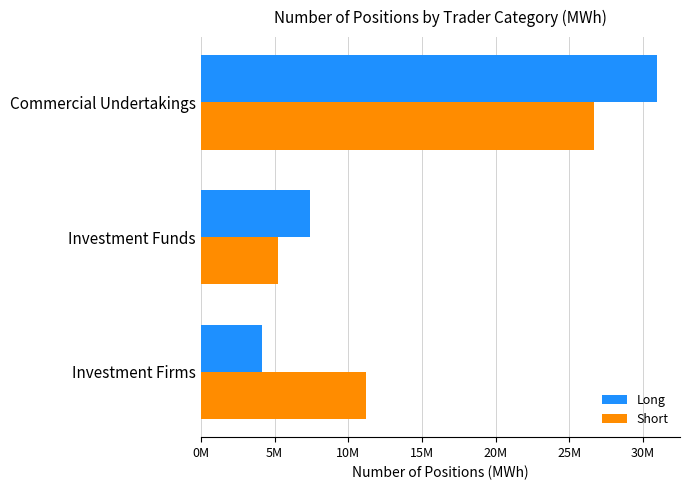

What are all the series names shown in the legend?

Long, Short